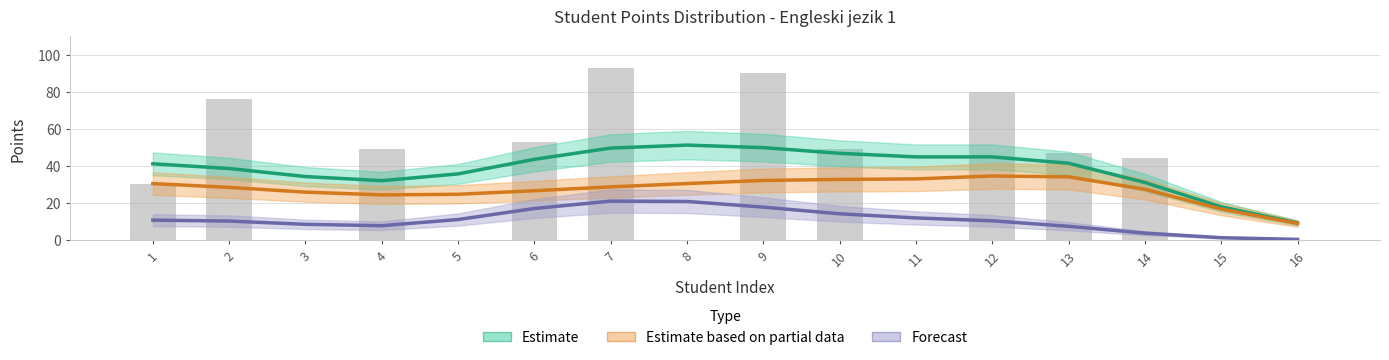

Reading left to right, extract all data points from this chart.

Estimate (Ukupno): 41.1	38.5	34.2	32.0	35.6	43.5	49.6	51.2	49.8	46.7	44.8	44.8	41.4	31.0	17.8	9.1
Estimate based on partial data (U toku sem.): 30.4	28.3	25.8	24.3	24.6	26.5	28.6	30.4	32.1	32.6	32.9	34.5	34.0	27.3	16.6	8.9
Forecast (Na zavrsnom ispitu): 10.7	10.2	8.4	7.7	11.0	17.0	20.9	20.8	17.7	14.1	11.9	10.3	7.3	3.7	1.2	0.3